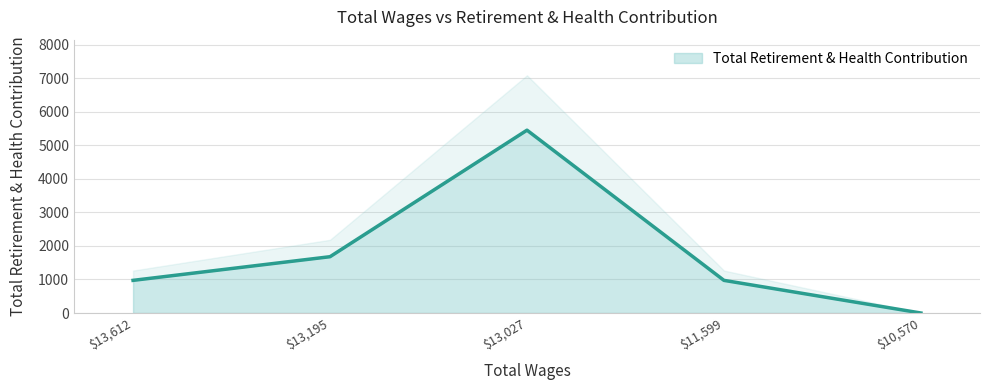

What is the difference between the values at 10570.0 and 13195.0?

1678